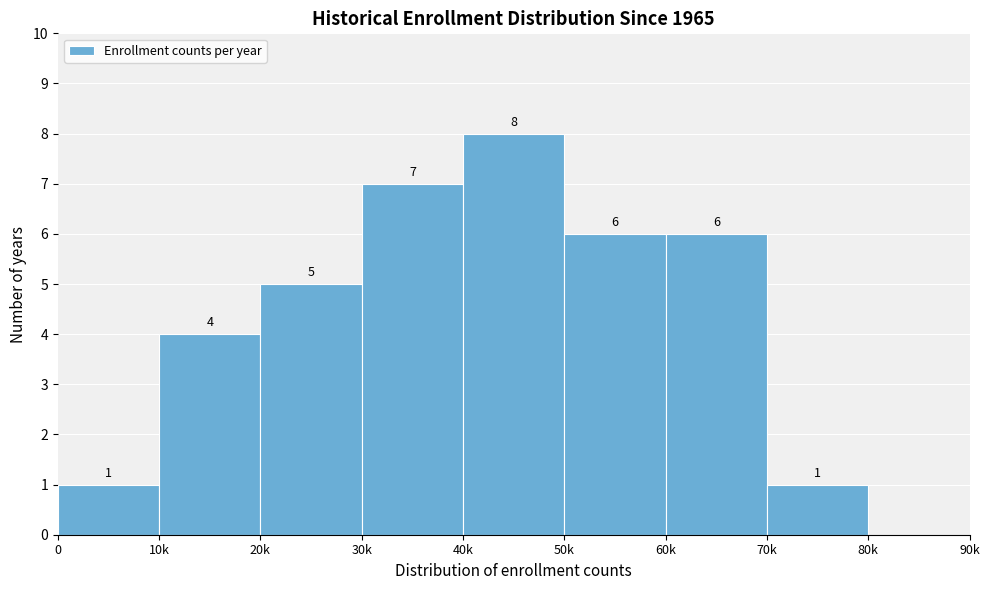

Reading left to right, extract all data points from this chart.

0=1	10k=4	20k=5	30k=7	40k=8	50k=6	60k=6	70k=1	80k=0